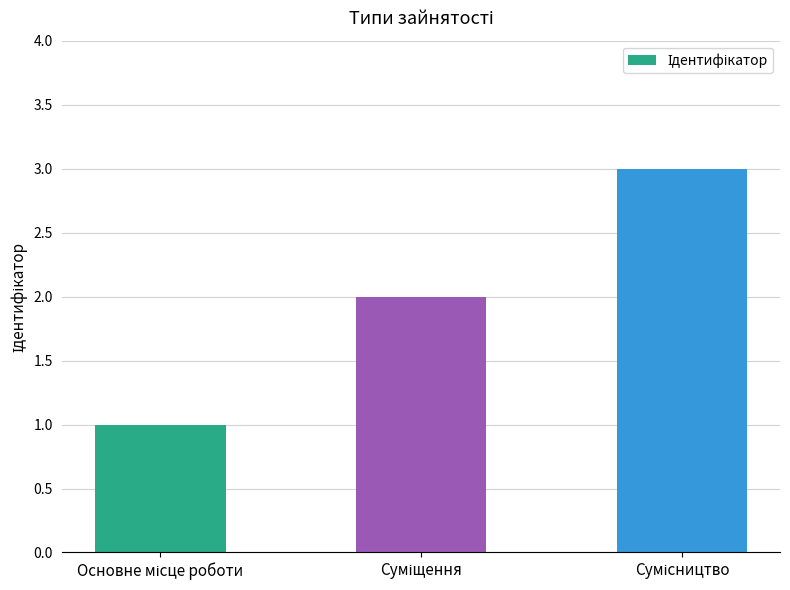

Count the number of data series in this chart.

1